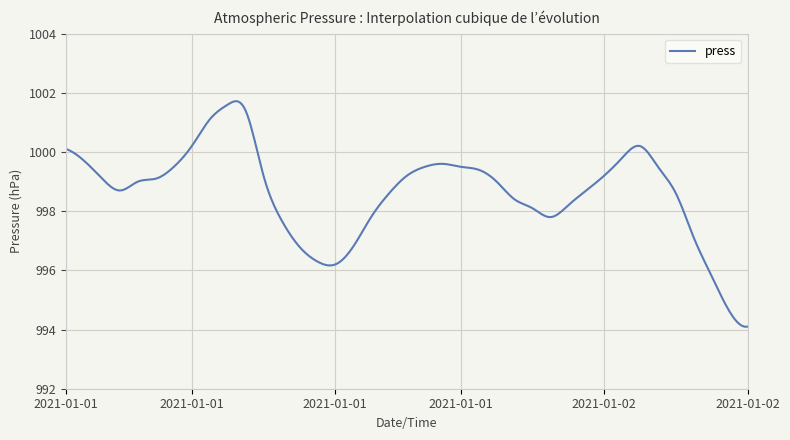

What is the maximum value shown in the chart?

1001.7